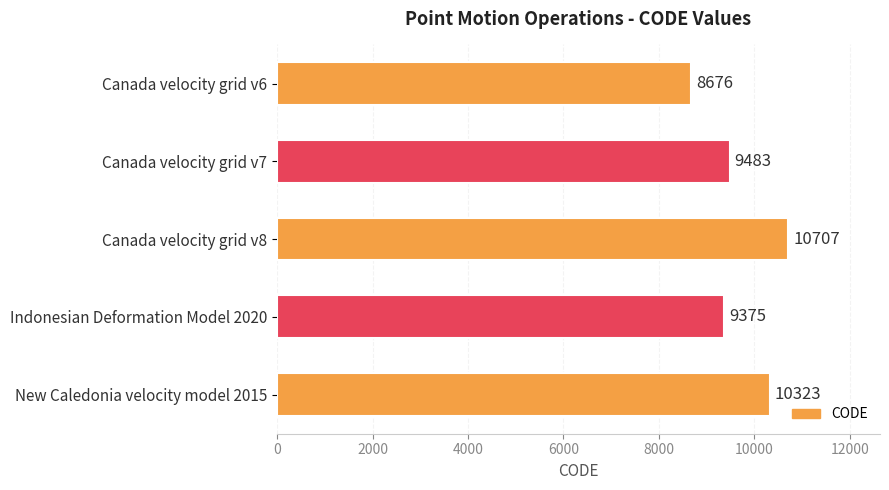

What is the value of the 4th bar from the top?

9375